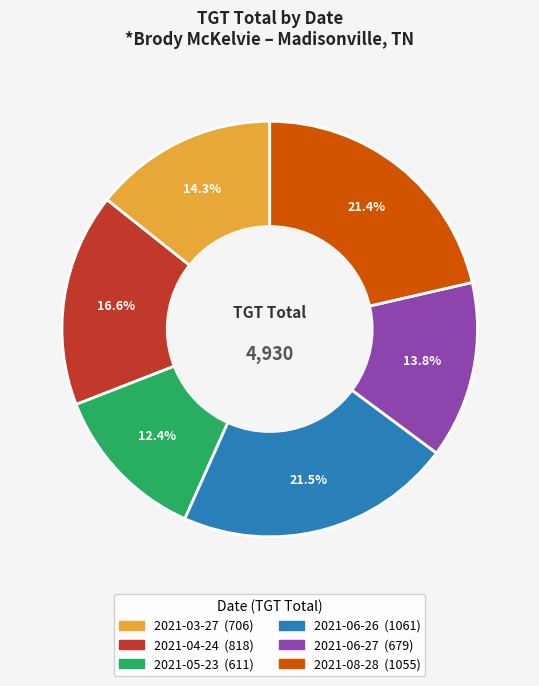

Between 2021-04-24 and 2021-03-27, which is larger?

2021-04-24